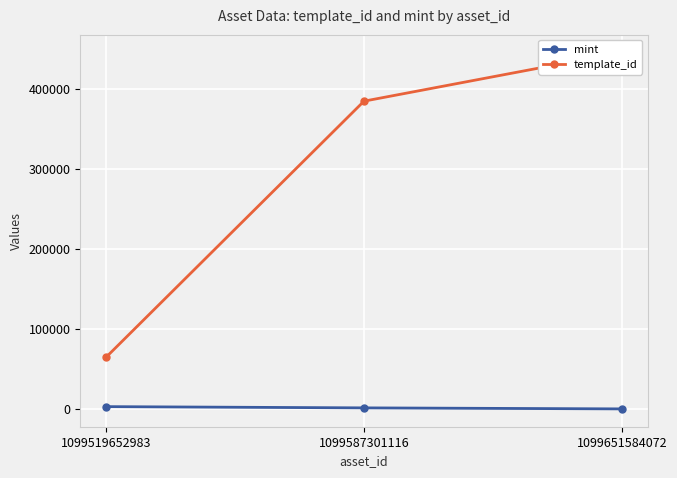

Between 1099519652983 and 1099651584072, which is larger?

1099519652983